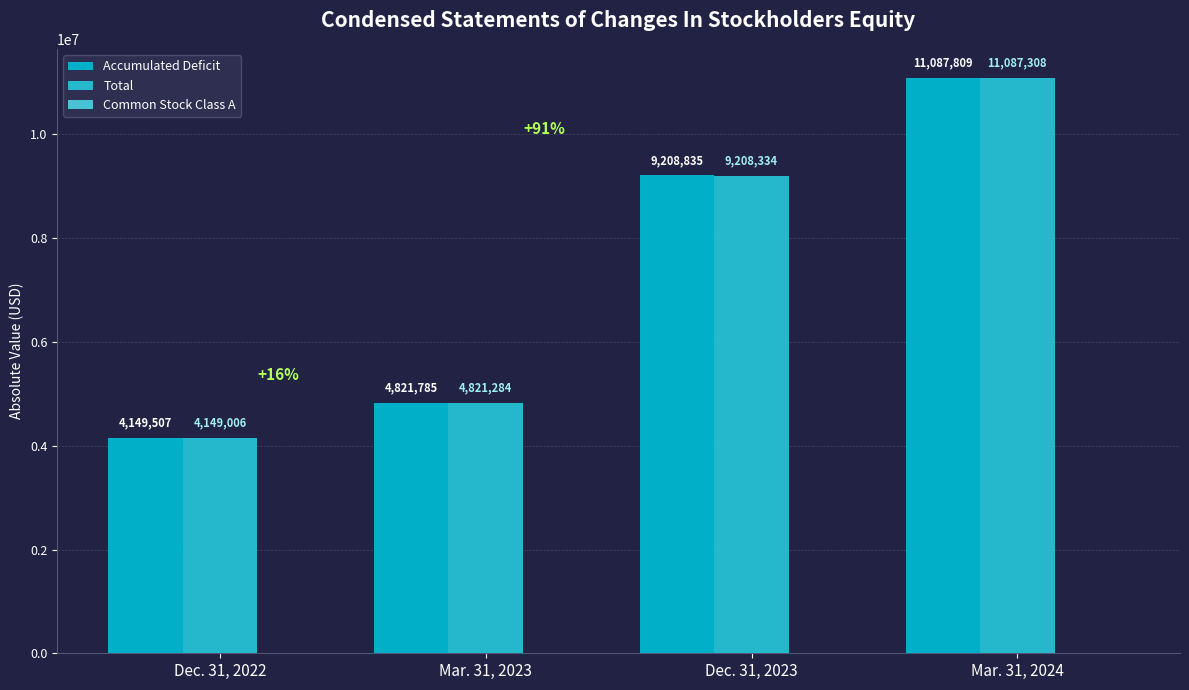

What is the maximum value shown in the chart?

11087809